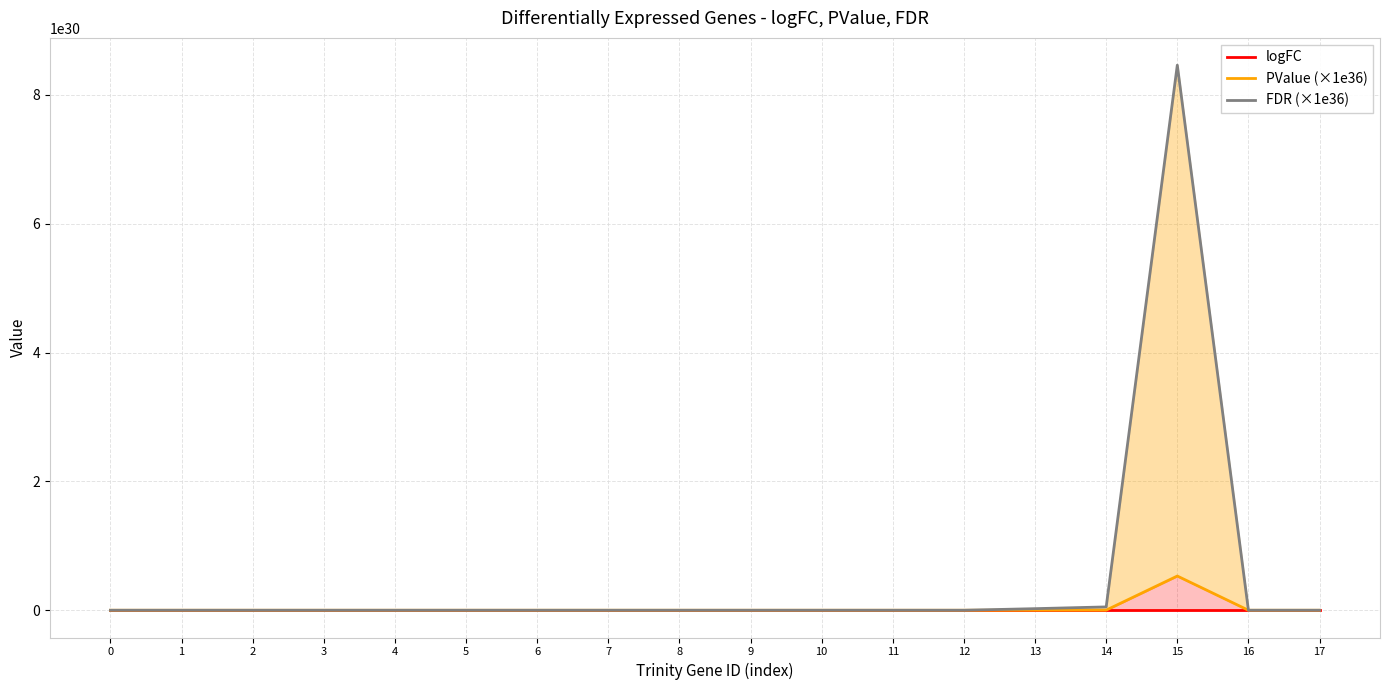

At which label does FDR (×1e36) reach its peak?

15